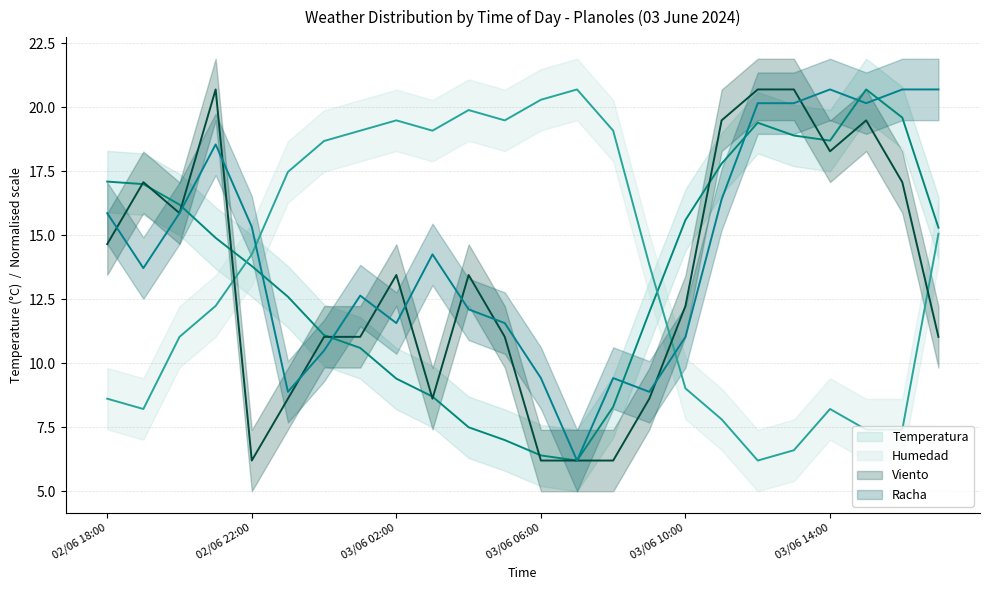

How many interior local valleys does the Temperatura series have?

2